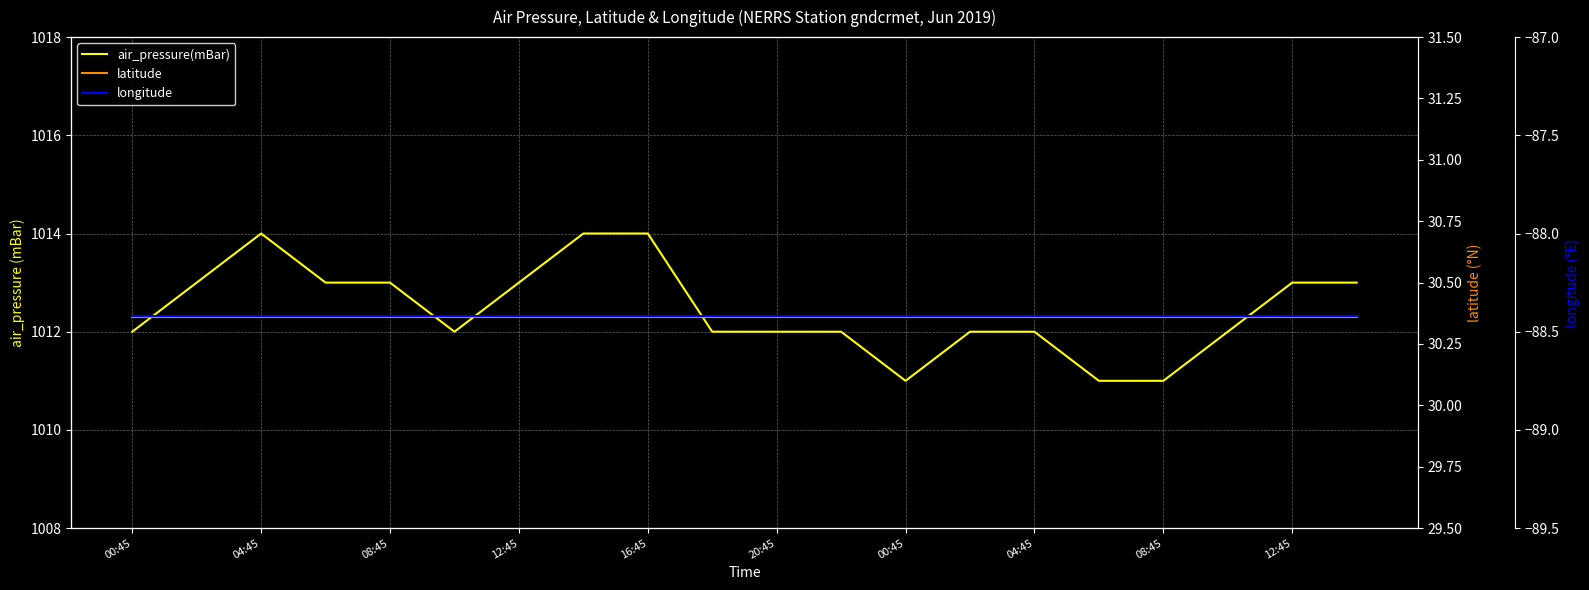

Does the chart display data point markers on the line(s)?

No